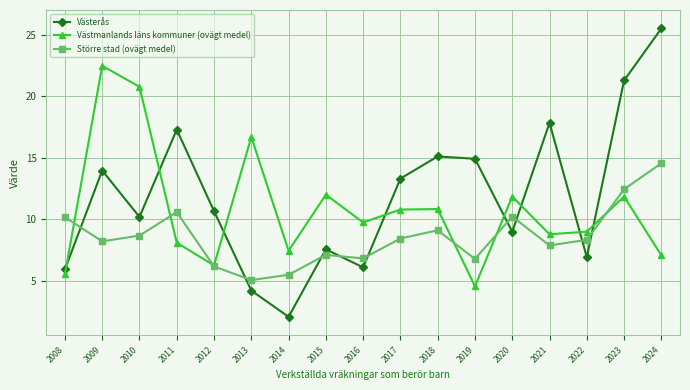

Between which two adjacent categories do Västerås and Större stad (ovägt medel) first intersect?

2008 and 2009